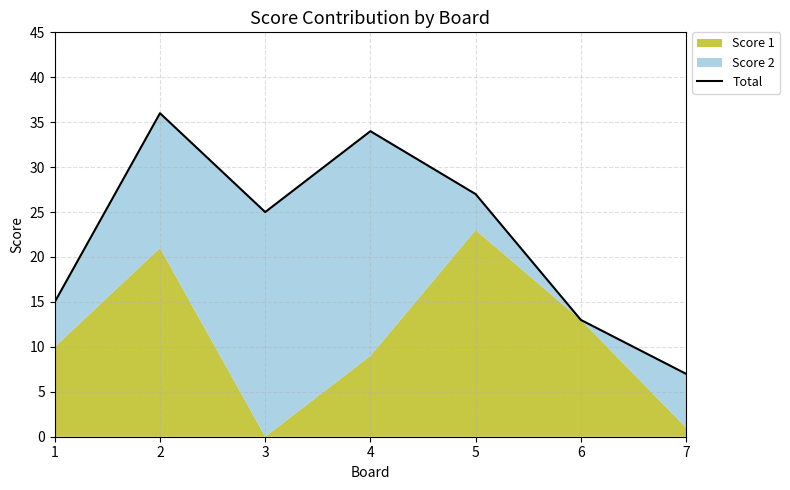

What is the average value?

22